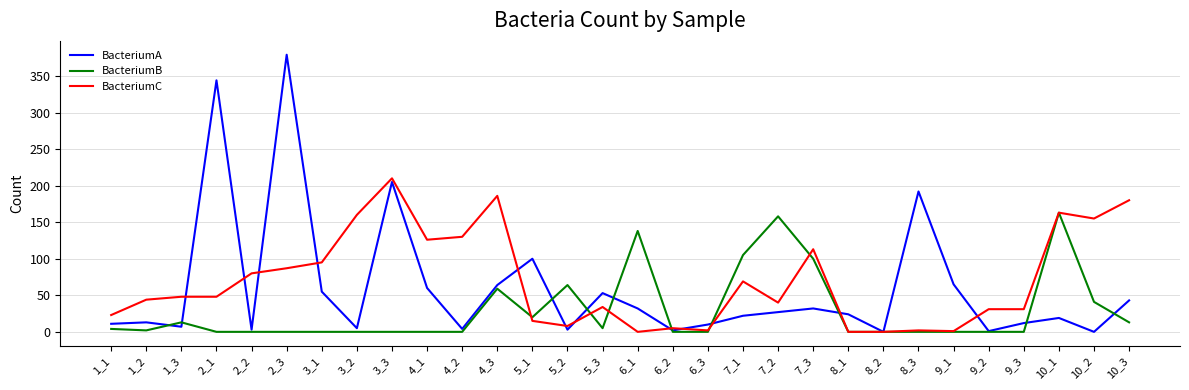

Is the value of BacteriumB at 2_3 greater than the value of BacteriumC at 3_1?

No